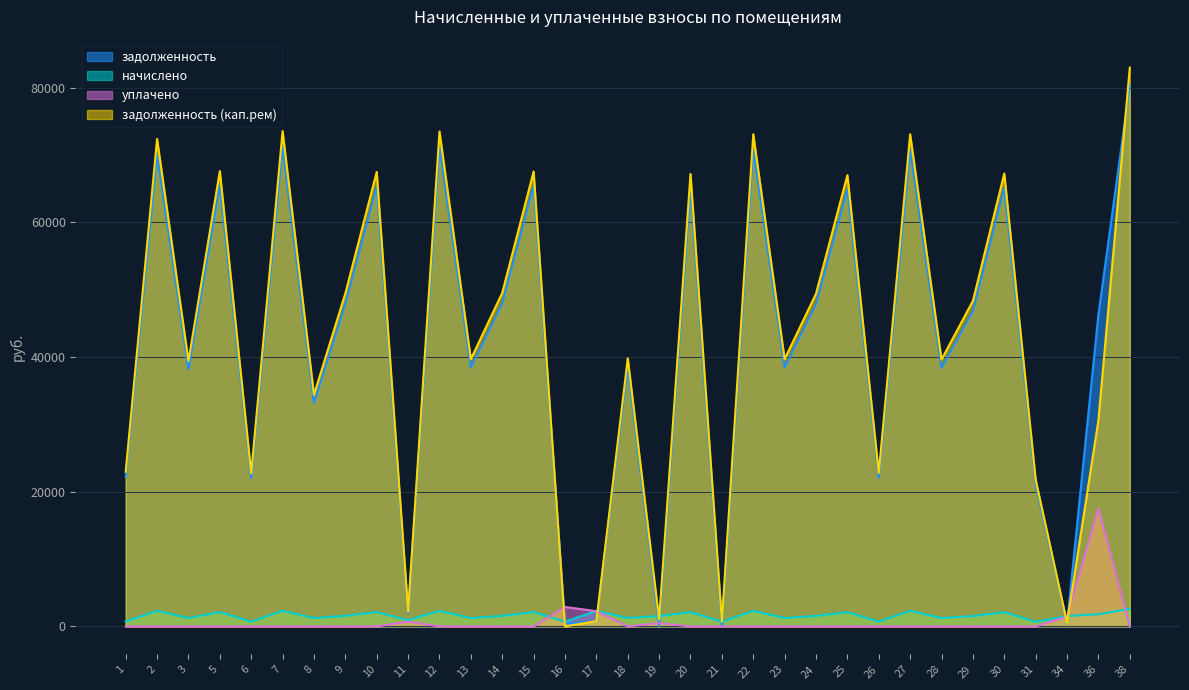

At how many categories does at least one series exceed 72413?

5